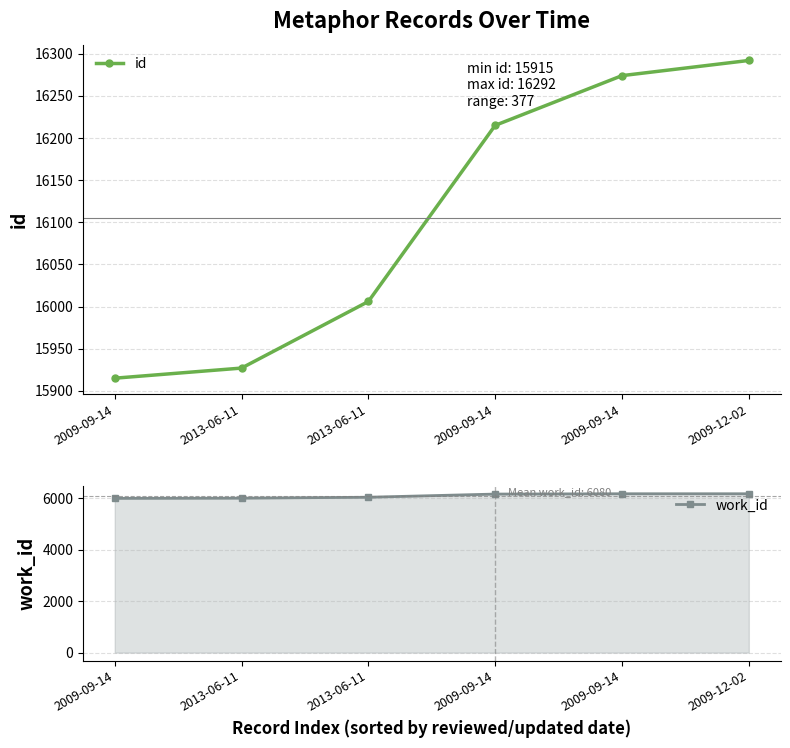

True or false: work_id and id intersect in this chart.

False